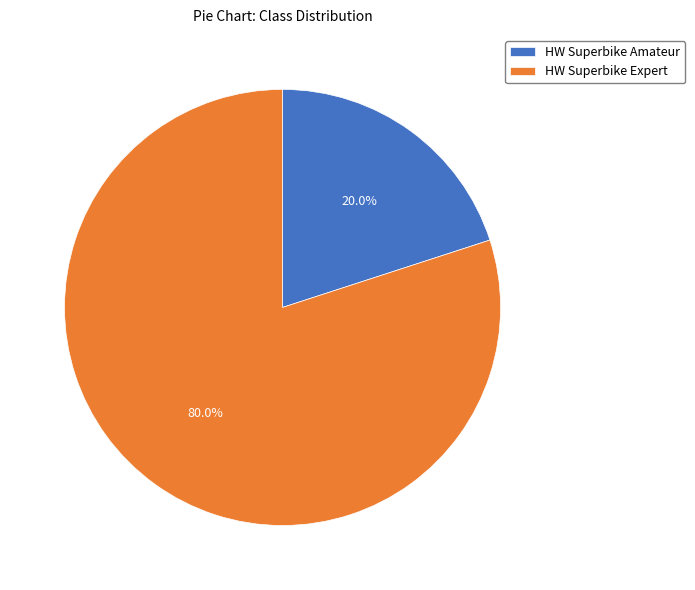

How many segments does this pie chart have?

2